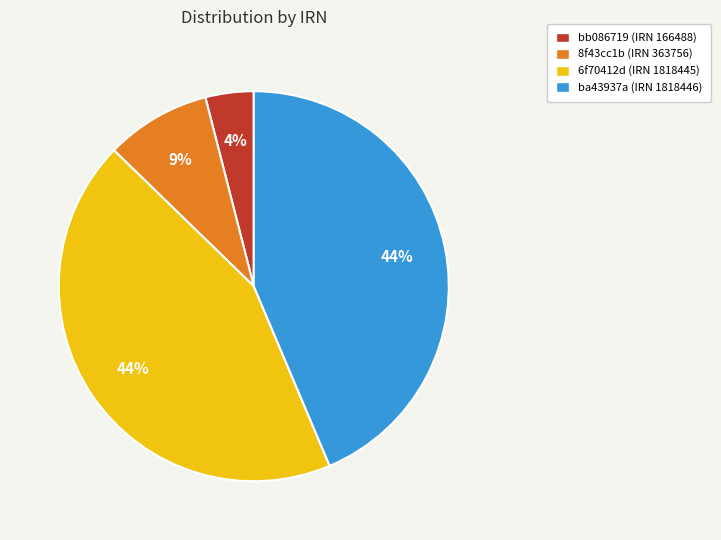

Does bb086719 (IRN 166488) account for over 50% of the chart?

No